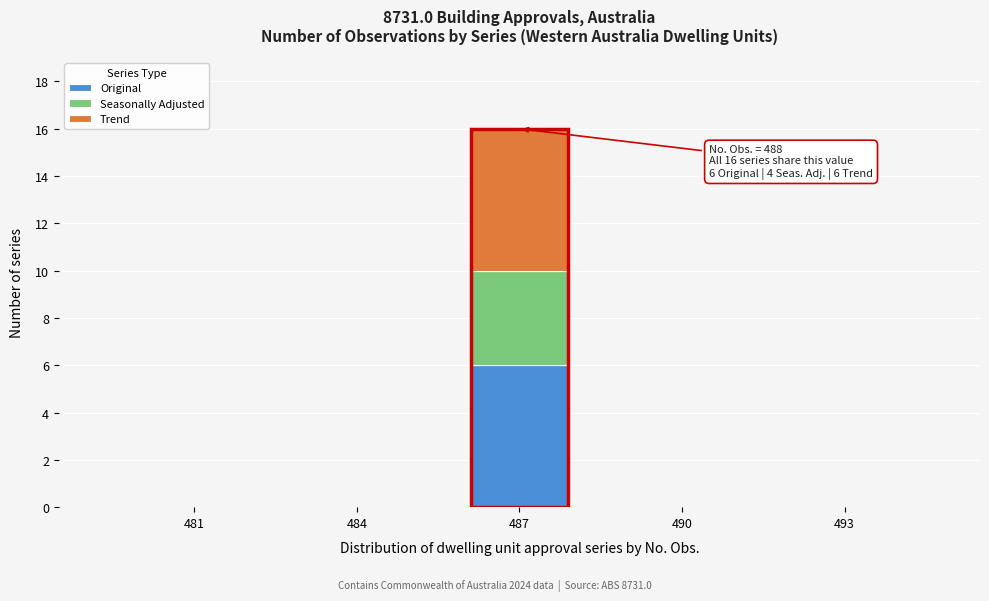

Reading left to right, what are the values for Original?

481=0	484=0	487=6	490=0	493=0